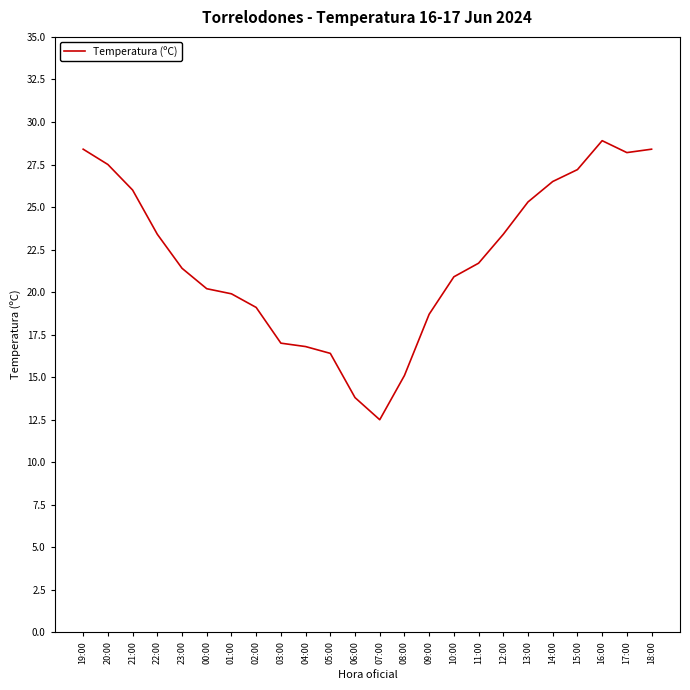

Which has a higher value, 12:00 or 15:00?

15:00